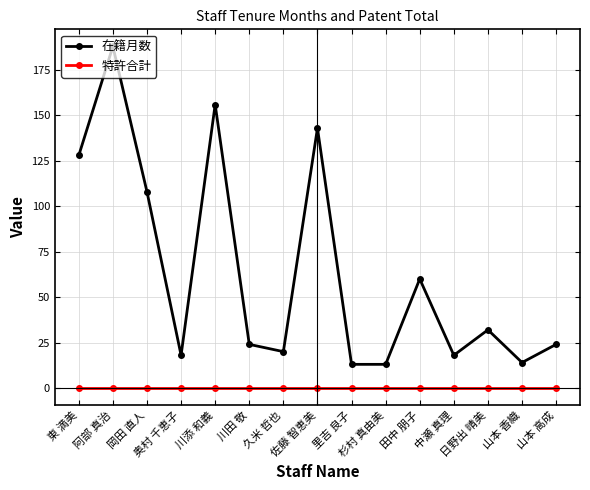

Reading right to left, list all the values displayed in this chart.

在籍月数: 24	14	32	18	60	13	13	143	20	24	156	18	108	188	128
特許合計: 0	0	0	0	0	0	0	0	0	0	0	0	0	0	0